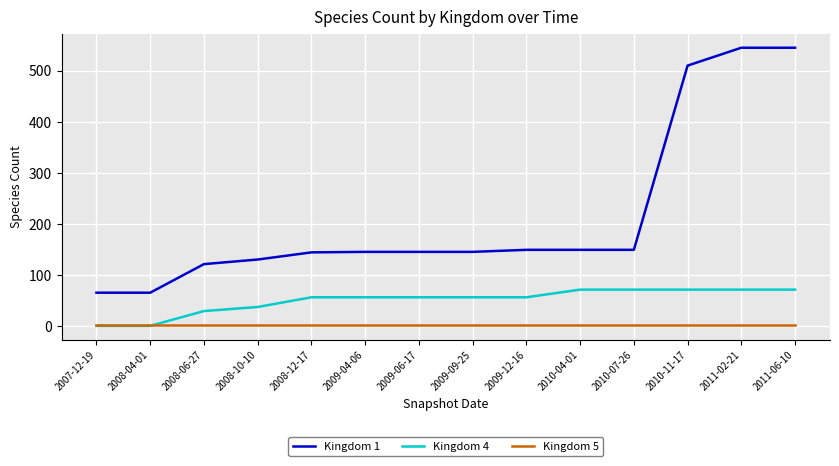

The value of Kingdom 1 at 2008-06-27 is 39. True or false?

False